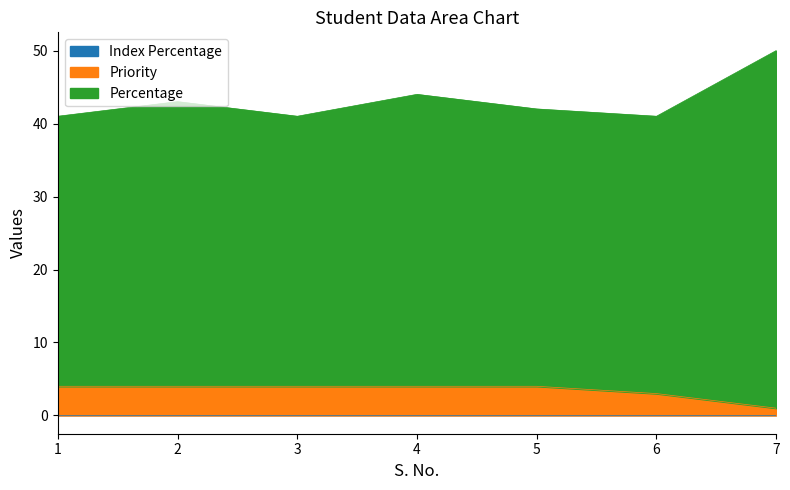

Which has a higher value, 5 or 6?

5